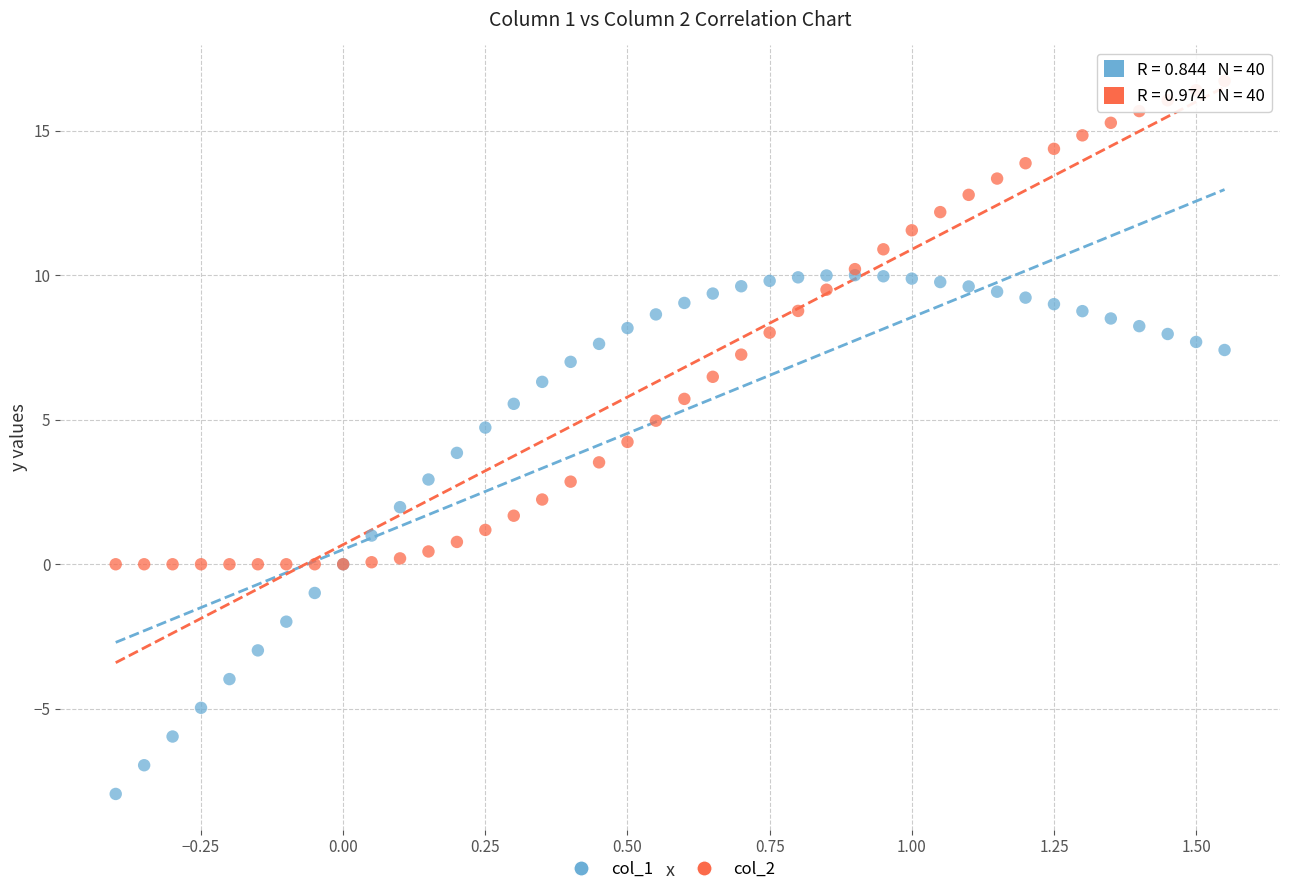

Which series has the widest spread of Y values?

col_1